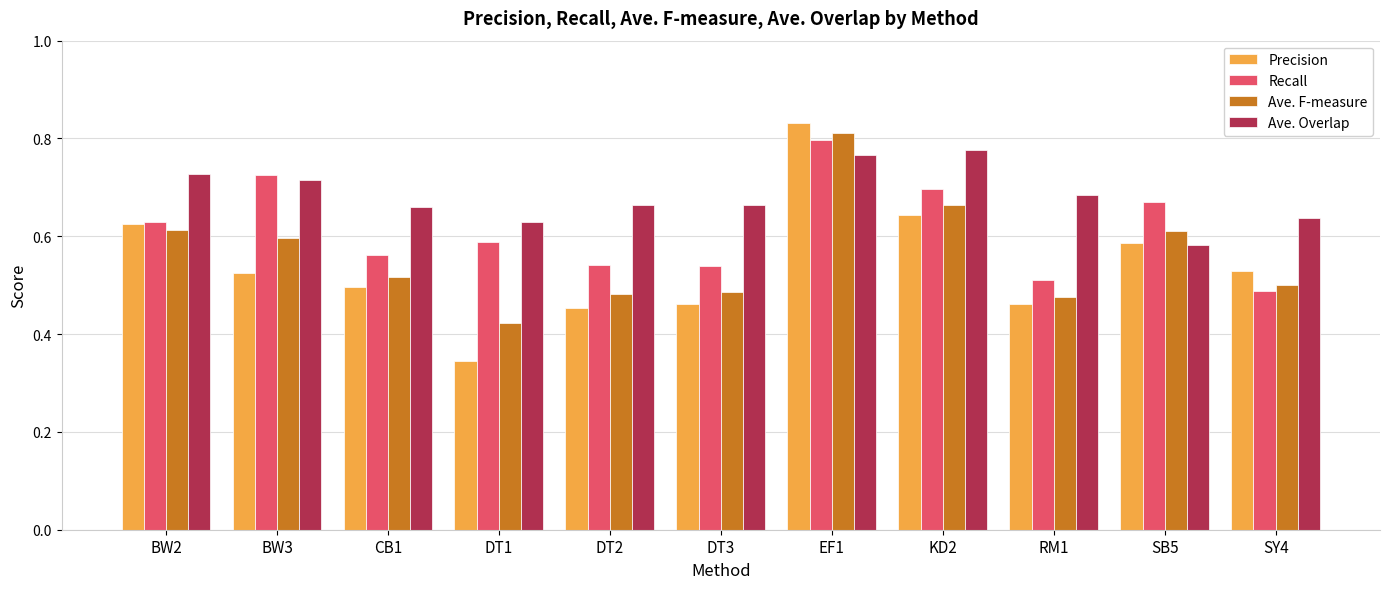

At how many categories does at least one series exceed 0?

11